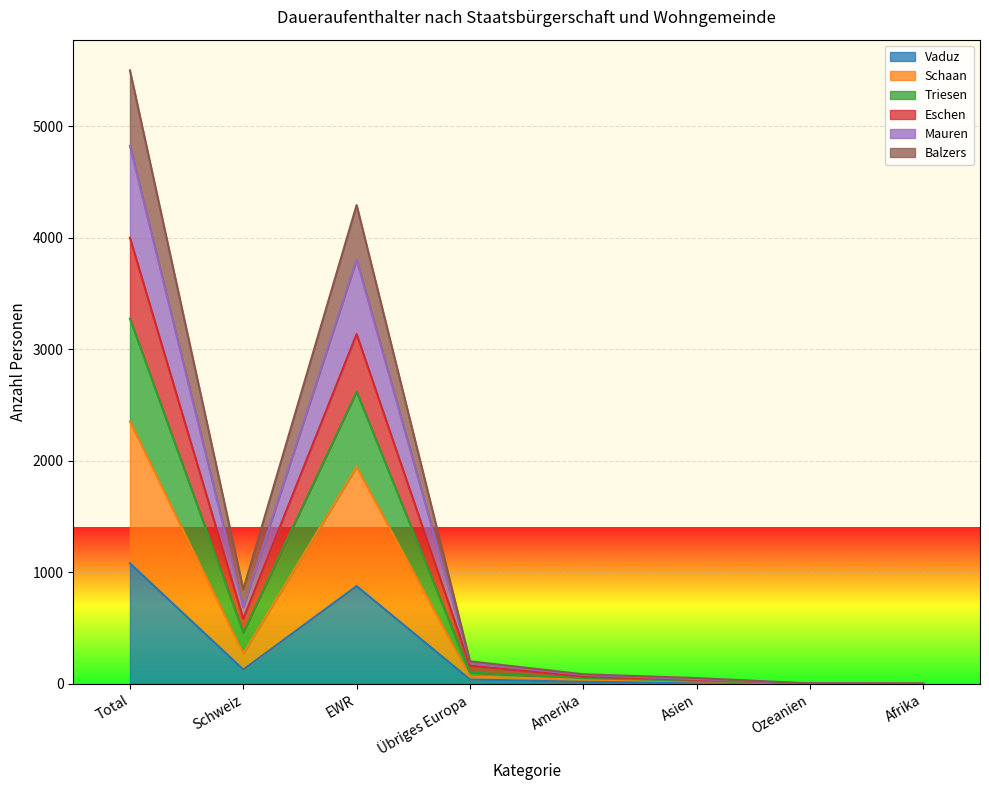

What is the difference between the highest and lowest values at Asien?

40